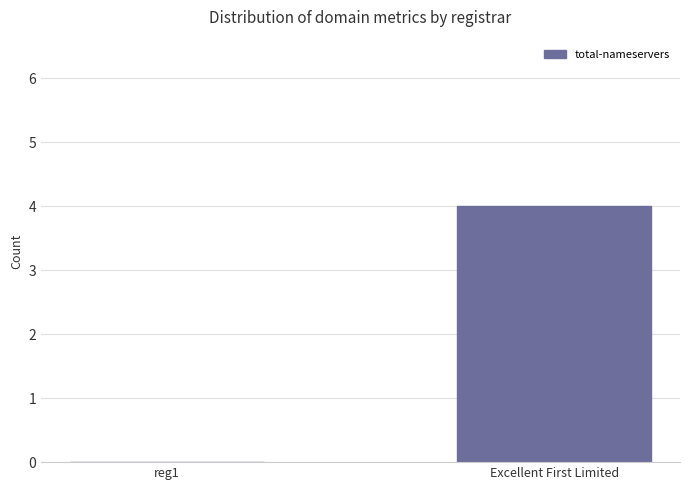

Count the number of categories in the chart.

2